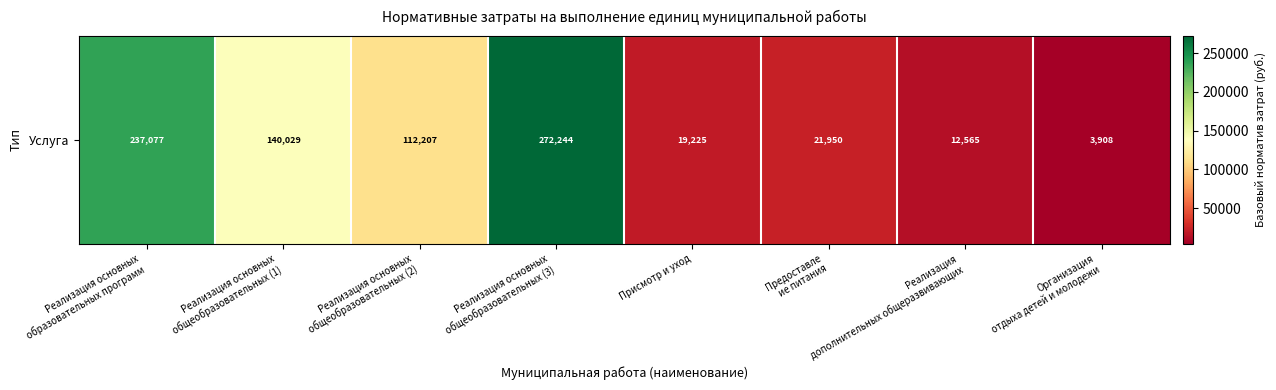

List the labels in order of value, smallest first.

Организация
отдыха детей и молодежи, Реализация
дополнительных общеразвивающих, Присмотр и уход, Предоставле
ие питания, Реализация основных
общеобразовательных (2), Реализация основных
общеобразовательных (1), Реализация основных
образовательных программ, Реализация основных
общеобразовательных (3)